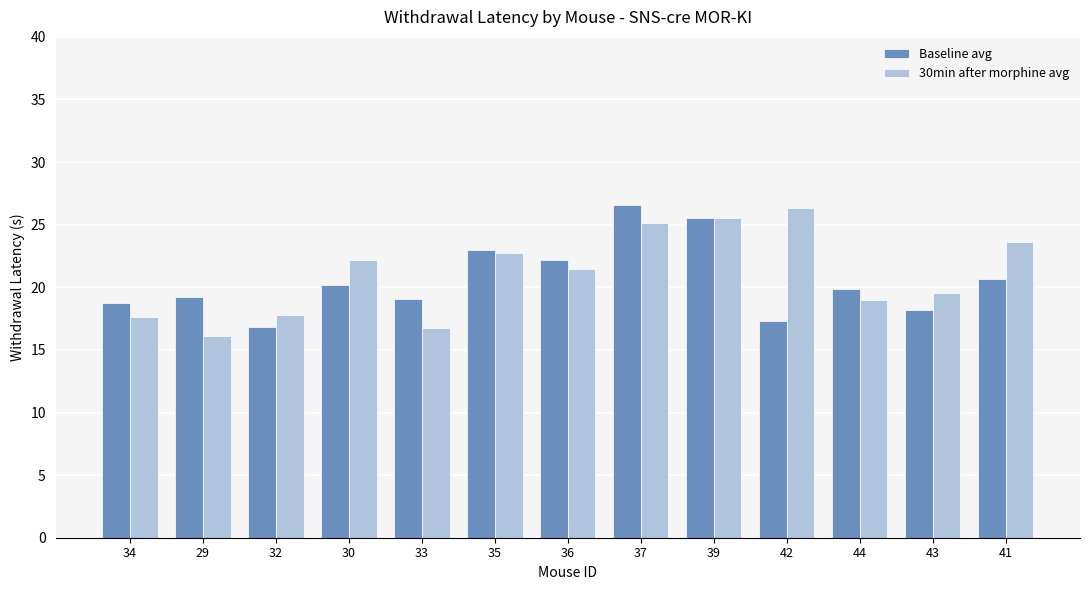

The 30min after morphine avg series shows 26.0 at 33. True or false?

False